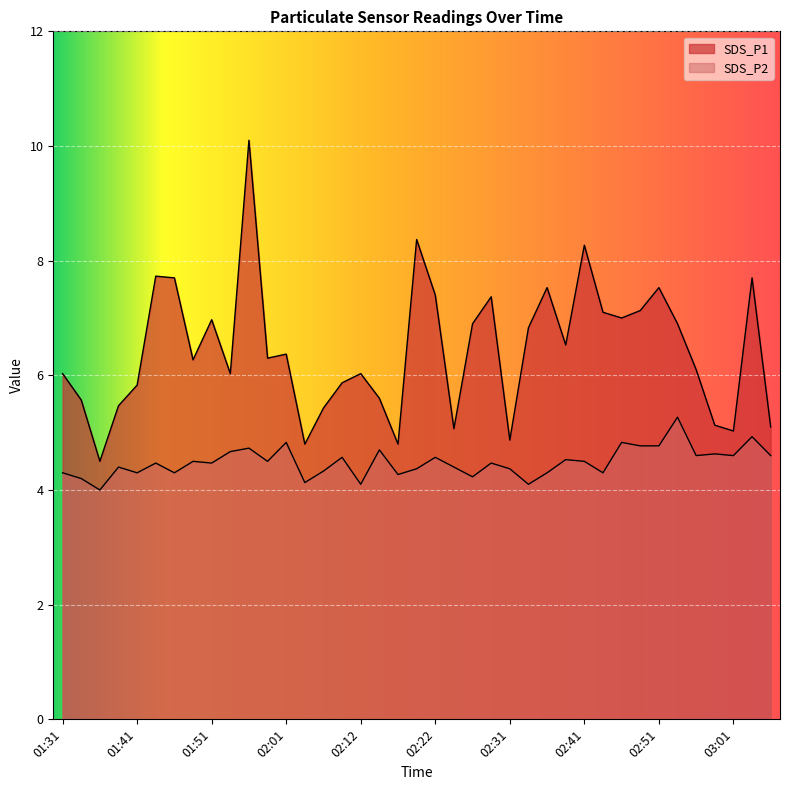

List the series in order of their overall mean, lowest first.

SDS_P2, SDS_P1